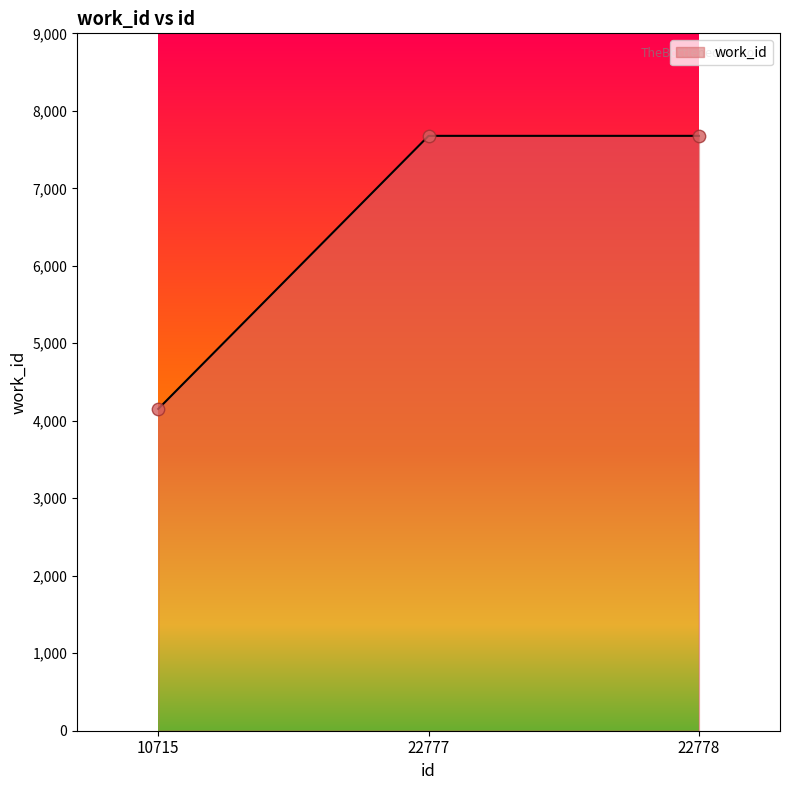

Between 10715 and 22778, which is larger?

22778